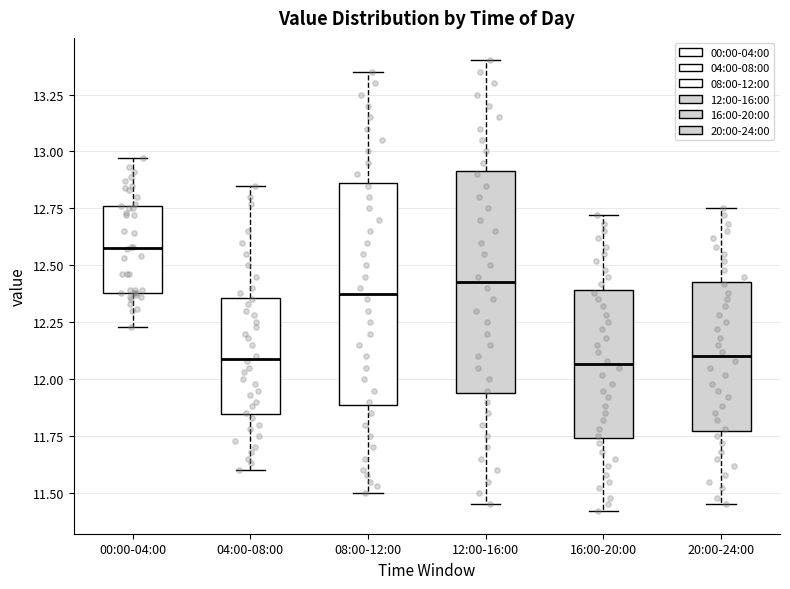

Reading left to right, read every box against the y-axis: the position of its median line, the range the box covers, and the ends of its whiskers. The values are not printed on the chart, so give them approximately, as read against the axis.

00:00-04:00: median 12.60, box 12.40 to 12.75, whiskers 12.25 to 12.95
04:00-08:00: median 12.10, box 11.85 to 12.35, whiskers 11.60 to 12.85
08:00-12:00: median 12.40, box 11.90 to 12.85, whiskers 11.50 to 13.35
12:00-16:00: median 12.45, box 11.95 to 12.90, whiskers 11.45 to 13.40
16:00-20:00: median 12.05, box 11.75 to 12.40, whiskers 11.40 to 12.70
20:00-24:00: median 12.10, box 11.75 to 12.45, whiskers 11.45 to 12.75